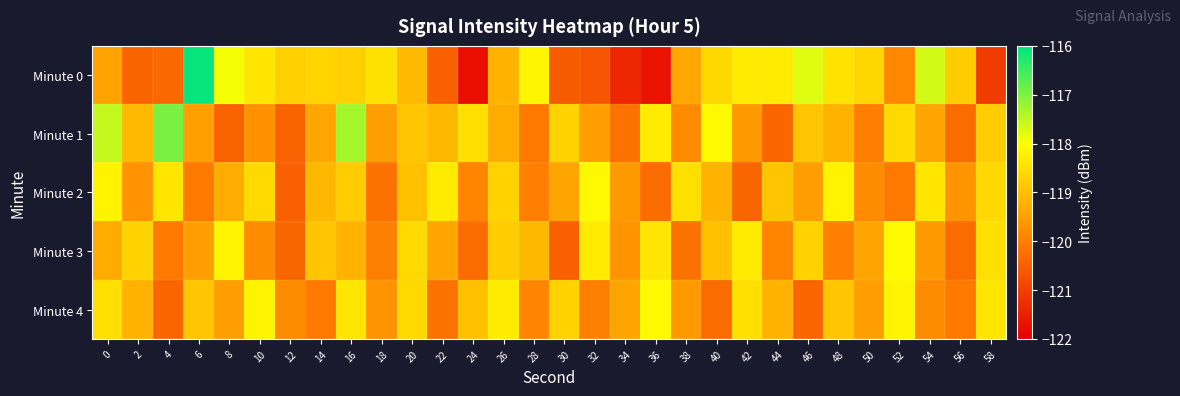

At 28, list the series in order from largest to smallest.

Minute 0, Minute 3, Minute 4, Minute 2, Minute 1